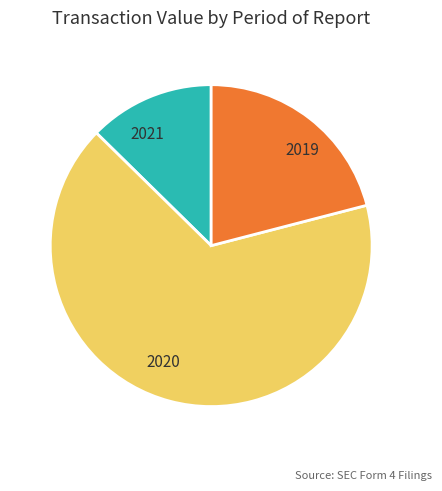

Do 2021 and 2019 together represent more than half of the pie?

No